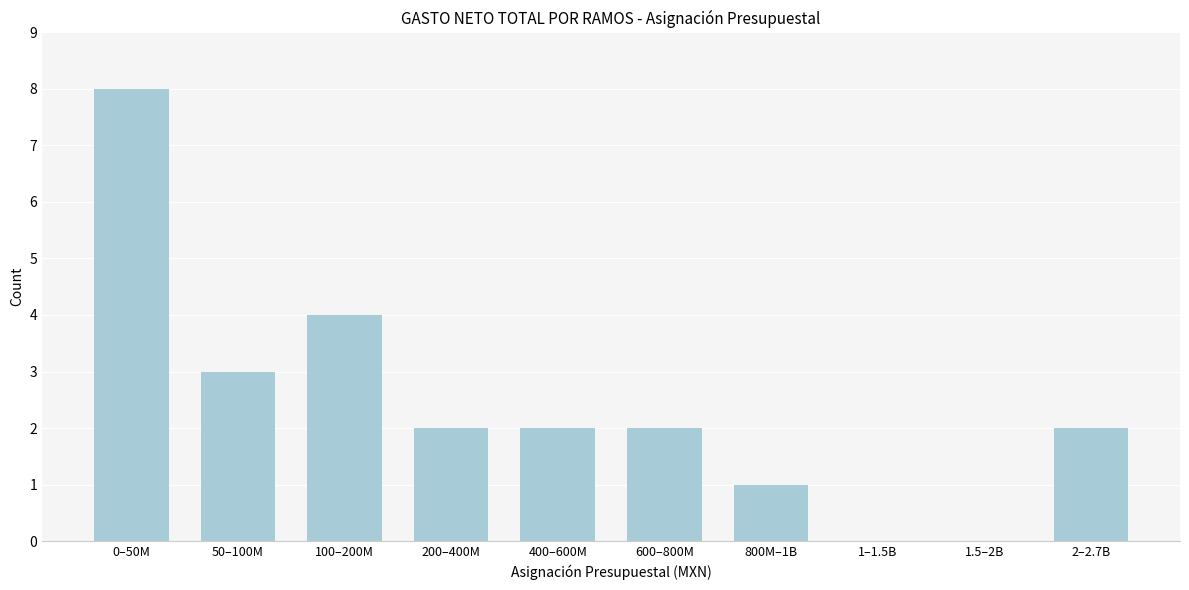

Reading left to right, list all the values displayed in this chart.

0–50M=8	50–100M=3	100–200M=4	200–400M=2	400–600M=2	600–800M=2	800M–1B=1	1–1.5B=0	1.5–2B=0	2–2.7B=2